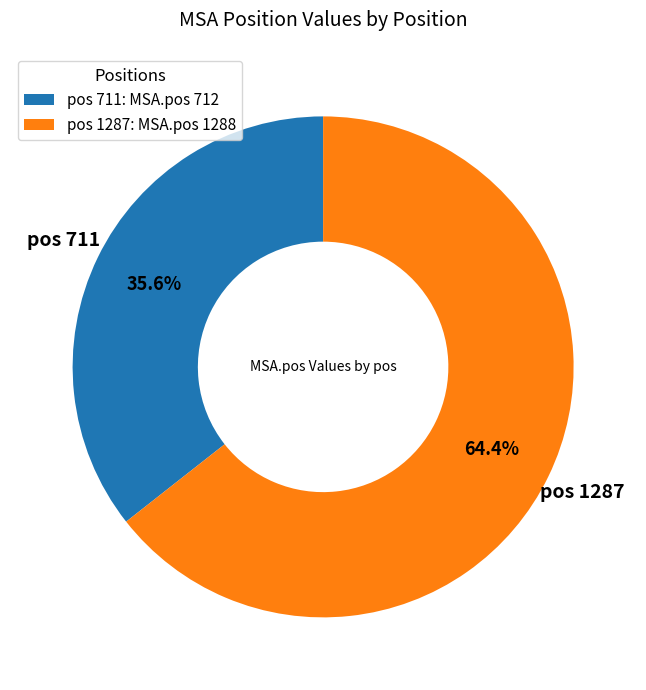

Which slice is the smallest?

pos 711: MSA.pos 712